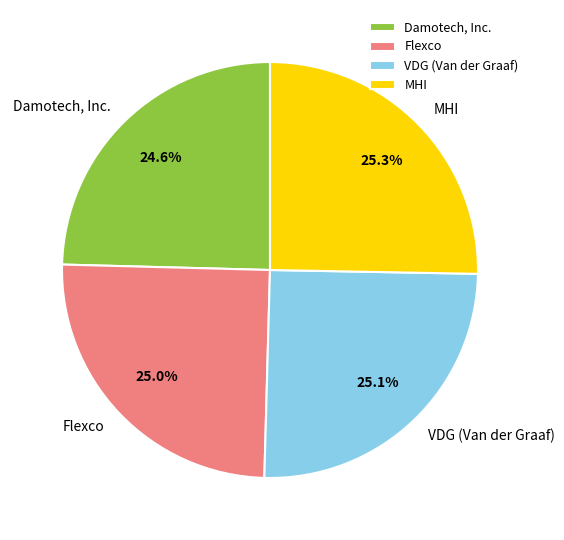

Rank the categories by value from highest to lowest.

MHI, VDG (Van der Graaf), Flexco, Damotech, Inc.